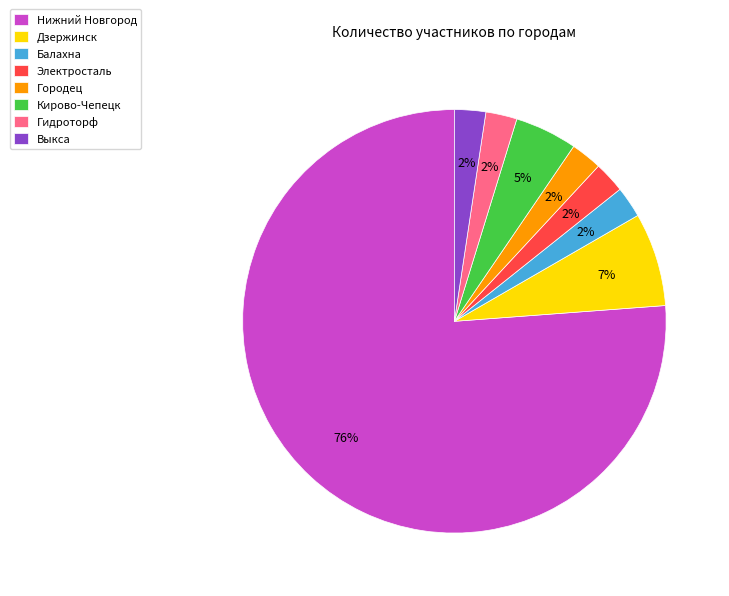

To the nearest percent, what is the combined percentage of Кирово-Чепецк and Городец?

7%